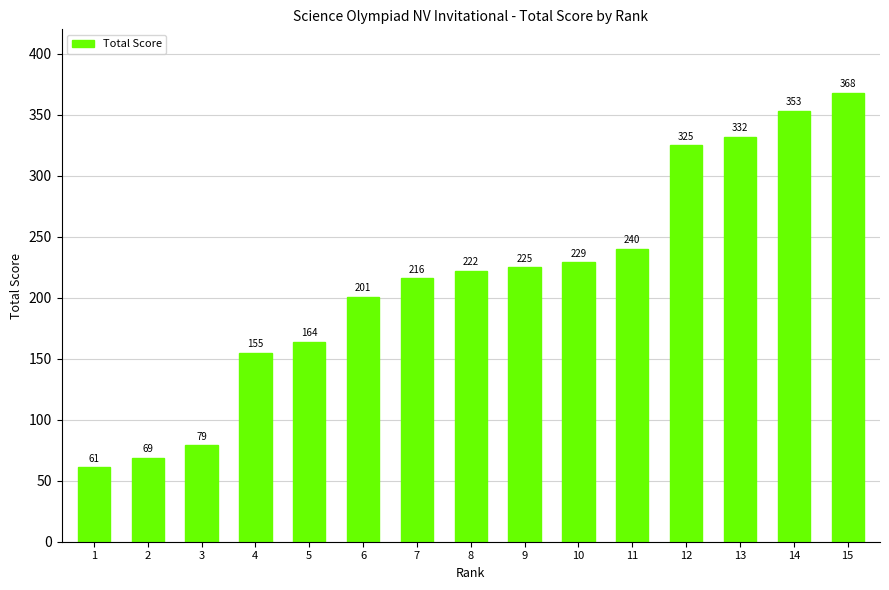

What value does the data have at 14, to the nearest 10?

350